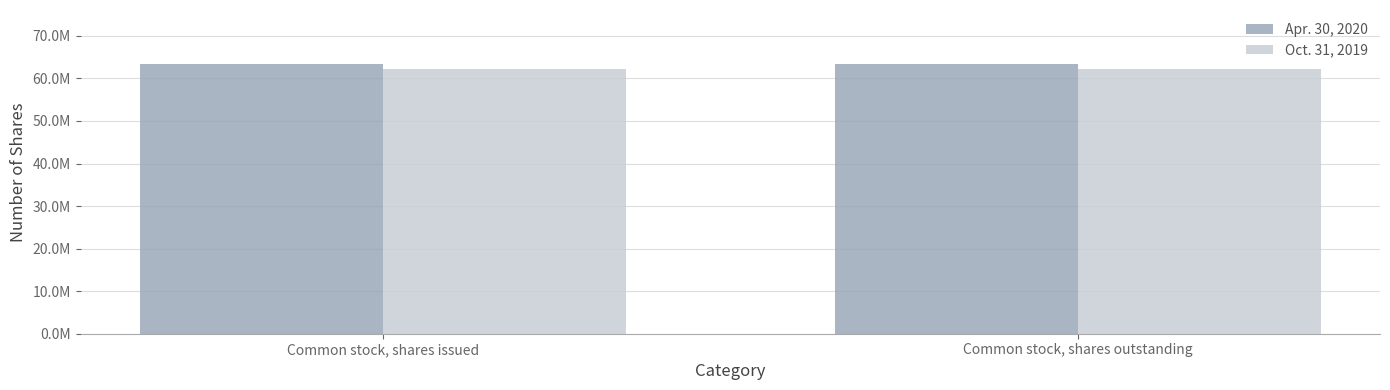

What position from the right is Common stock, shares outstanding?

1